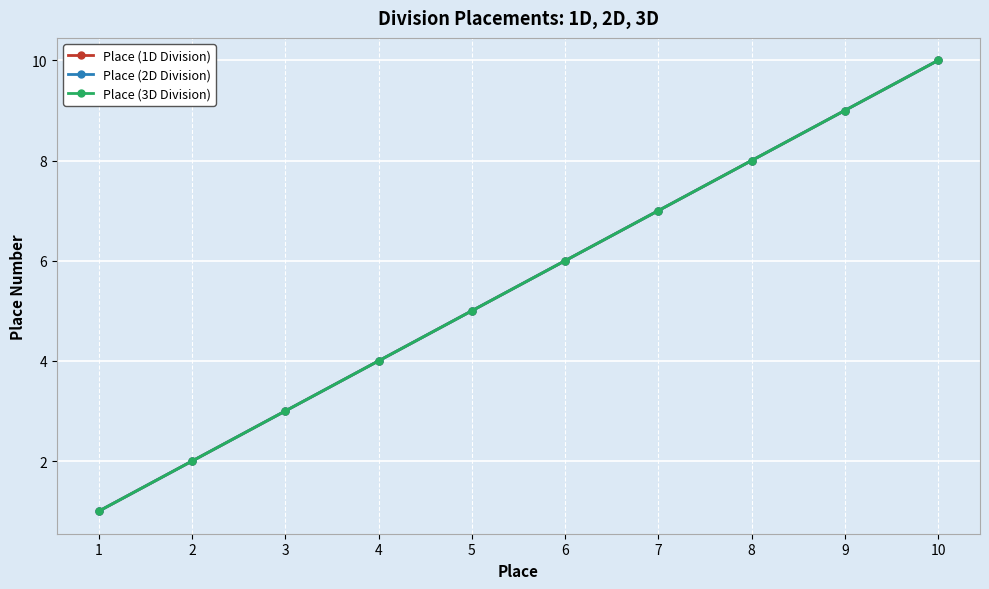

What is the total value across all series at 2?

6